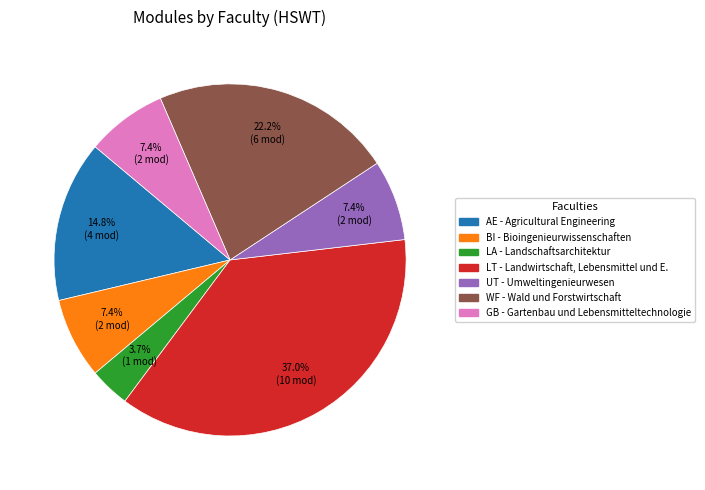

Count the number of slices in the pie.

7